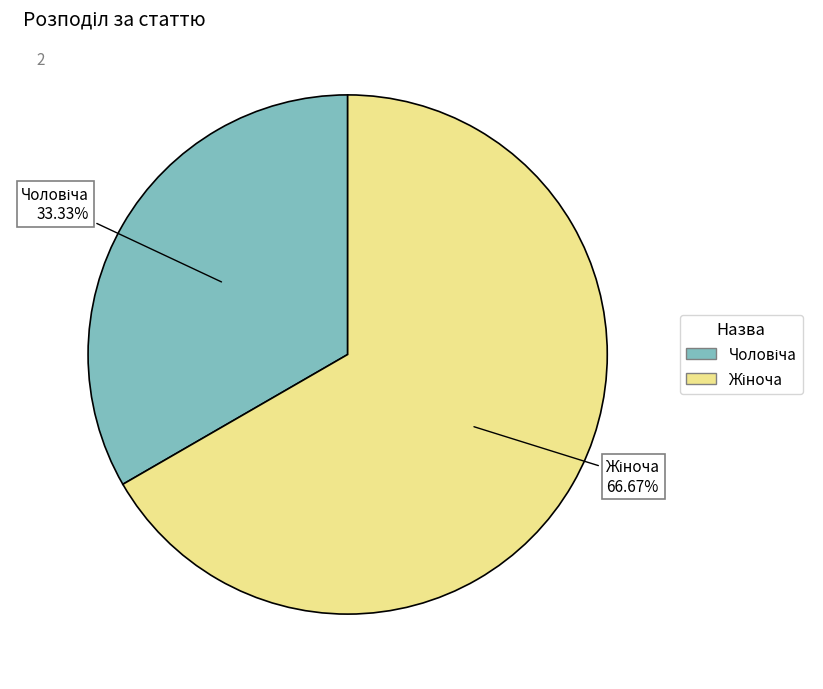

Does any single category account for the majority?

Yes